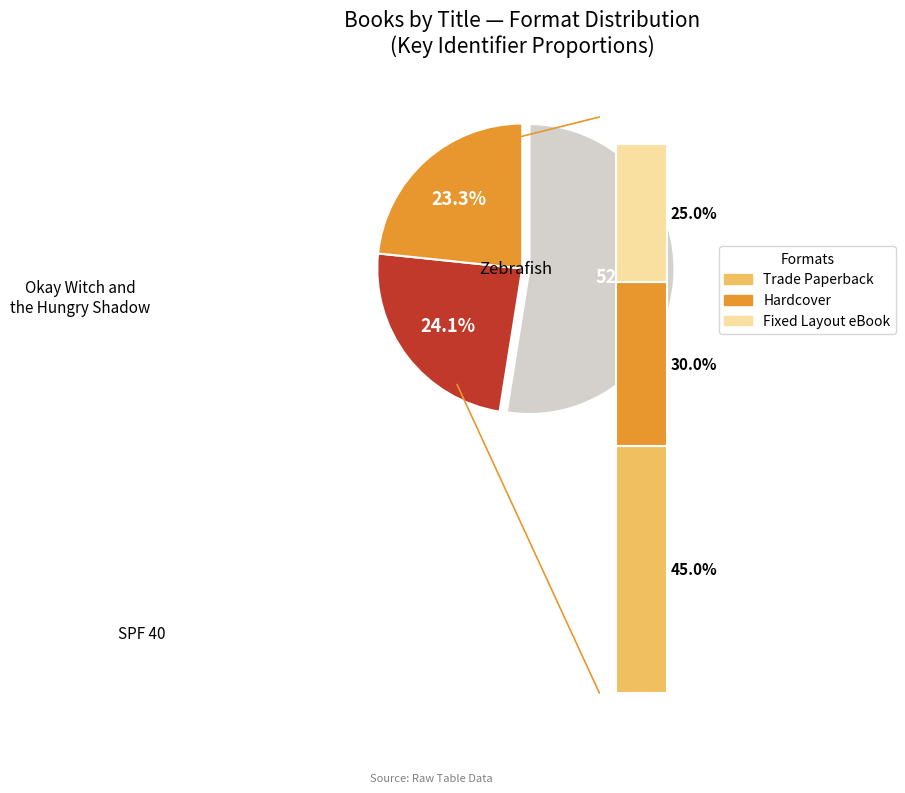

Is it true that Zebrafish is 23% of the pie?

True